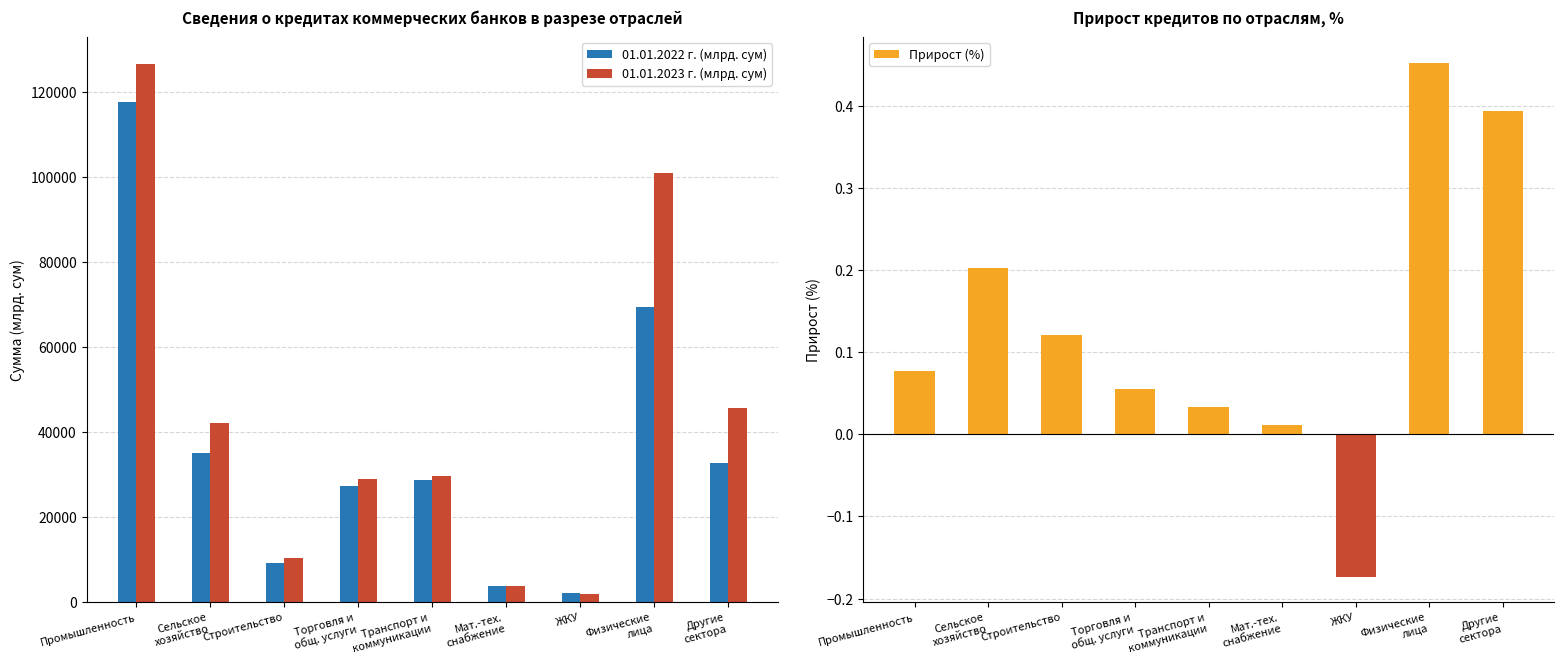

How many distinct data groups are displayed?

3